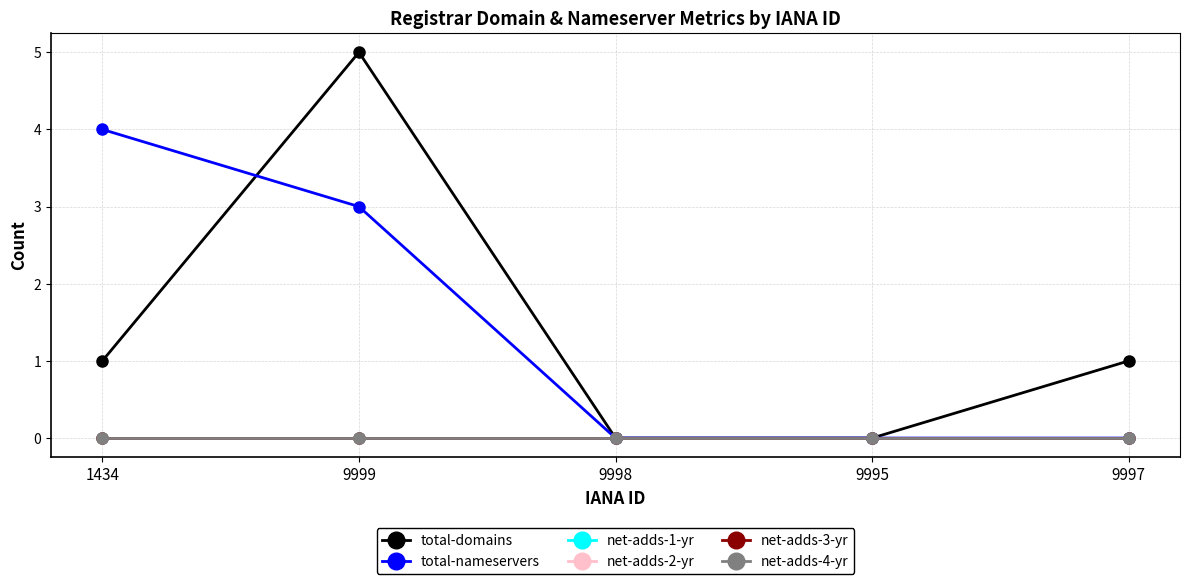

At how many categories does at least one series exceed 0?

3